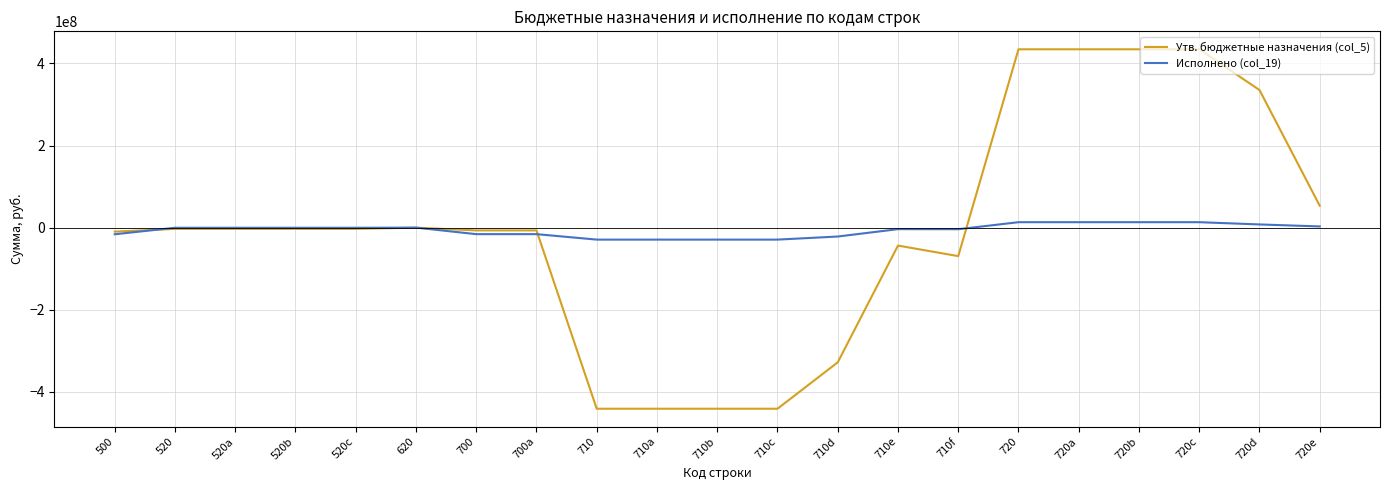

Which series has the widest spread of values?

Утв. бюджетные назначения (col_5)